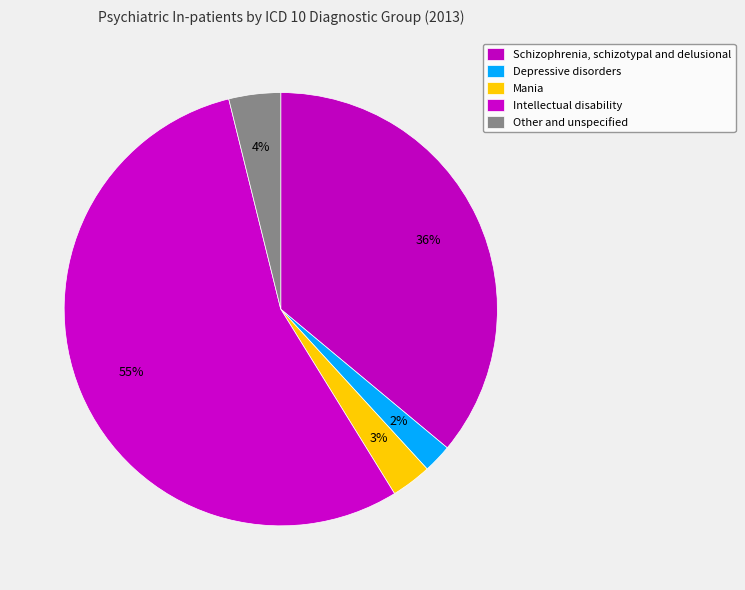

How many segments does this pie chart have?

5